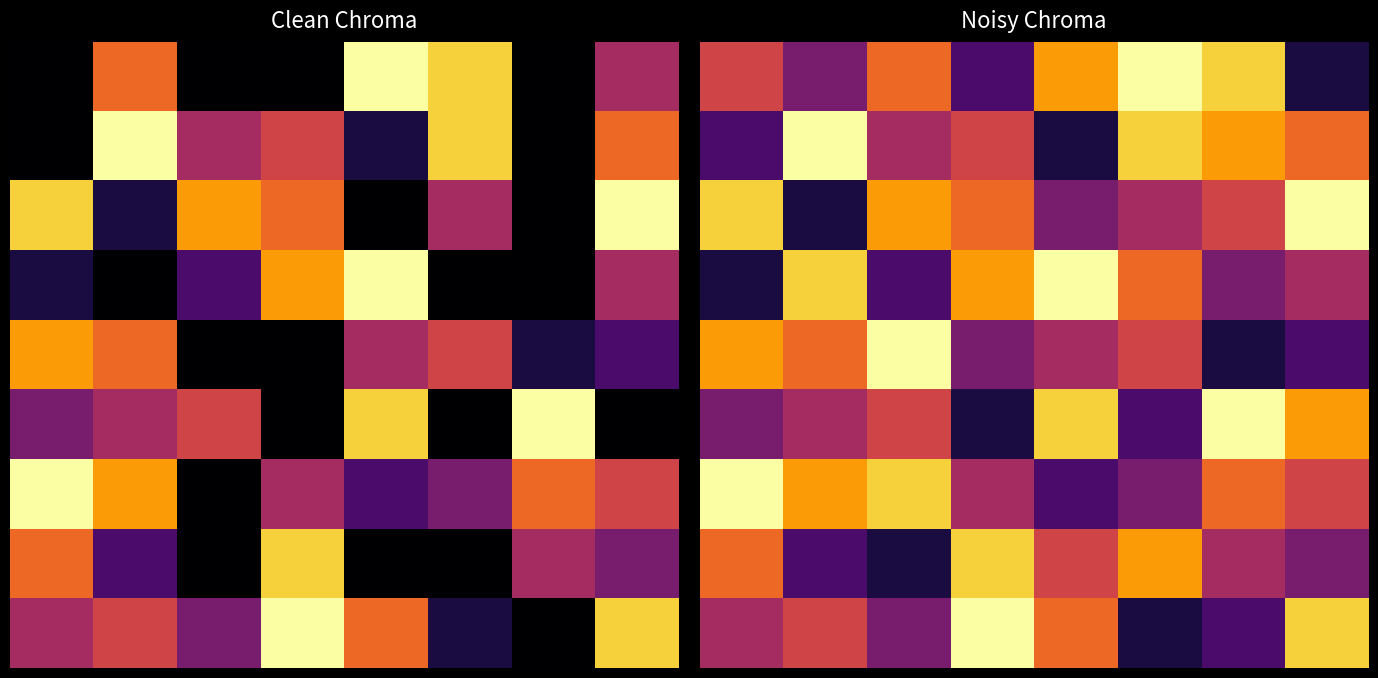

Which category has the lowest value across all series?

7